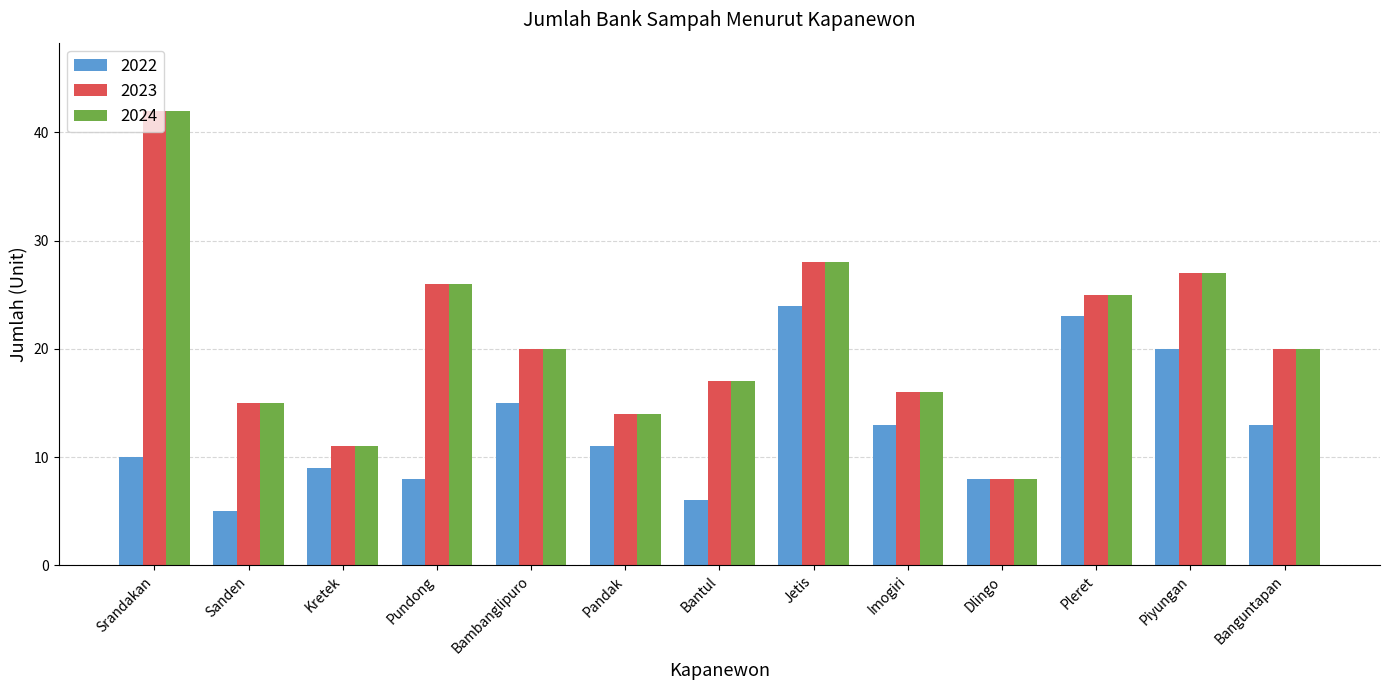

What is the value of the 2024 bar at the 13th from the left?

20